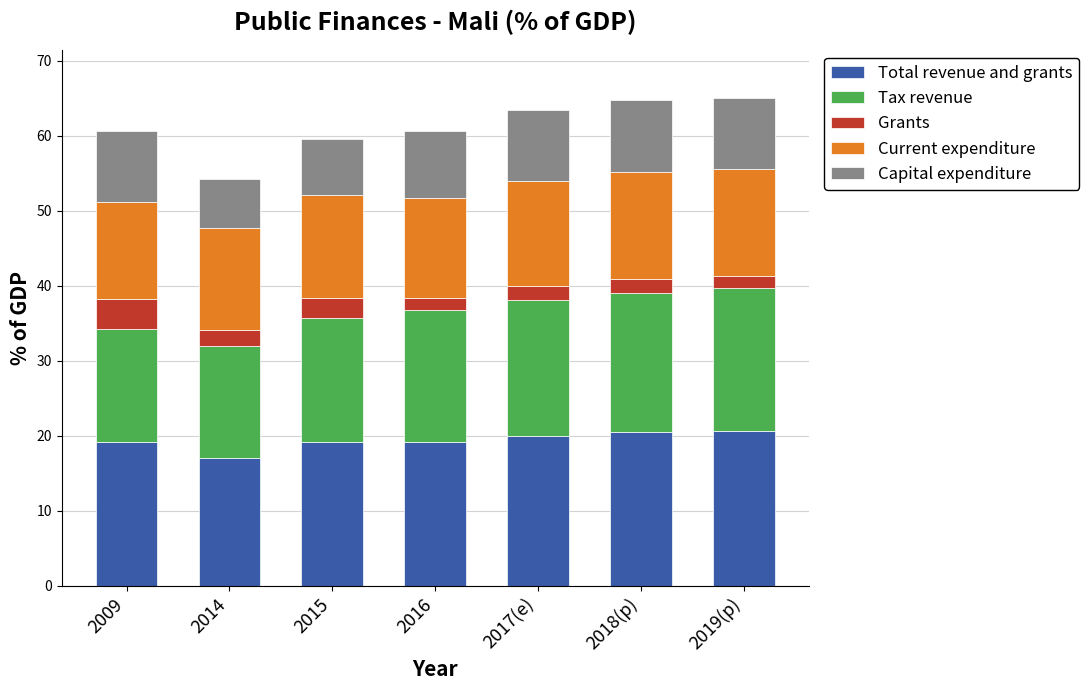

What is the total value across all series at 2019(p)?

65.0